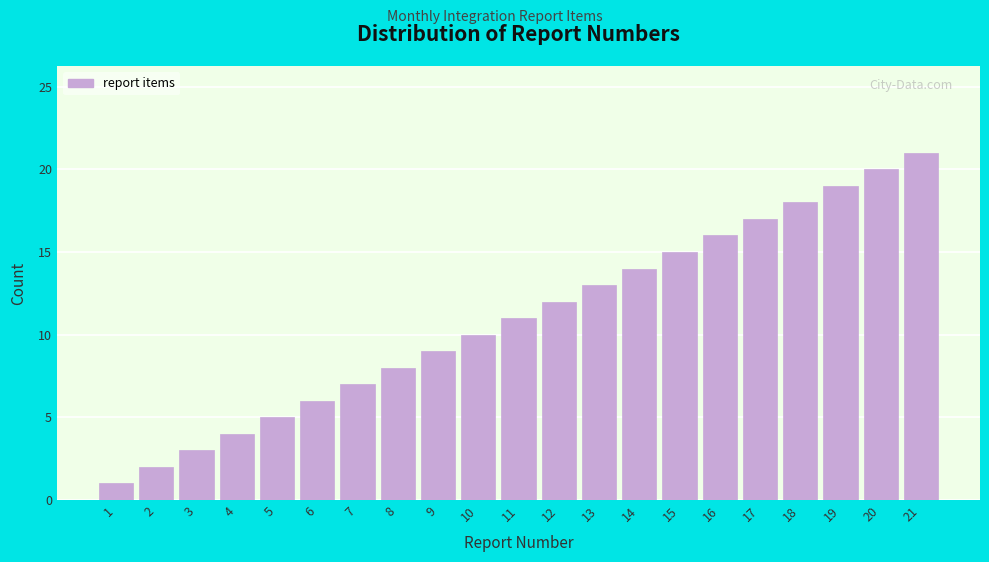

What is the sum of all values?

231